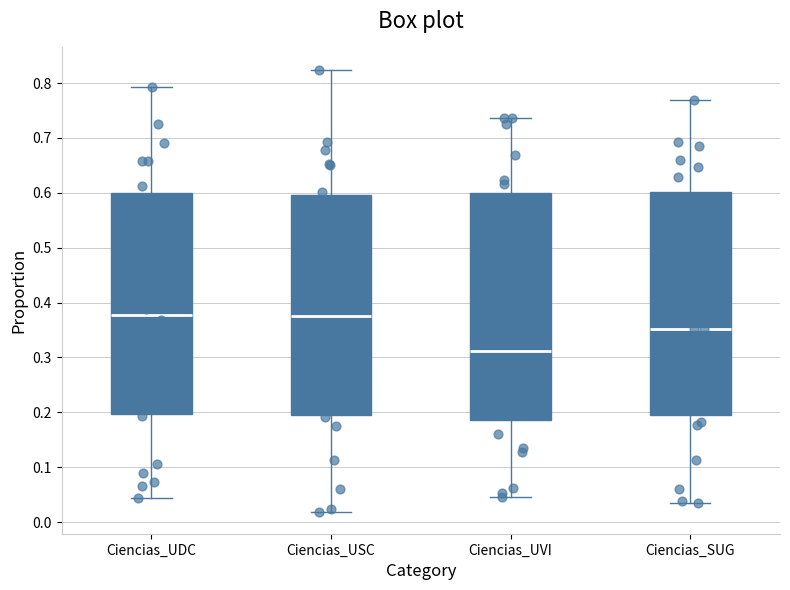

Which box's median line is the lowest?

Ciencias_UVI